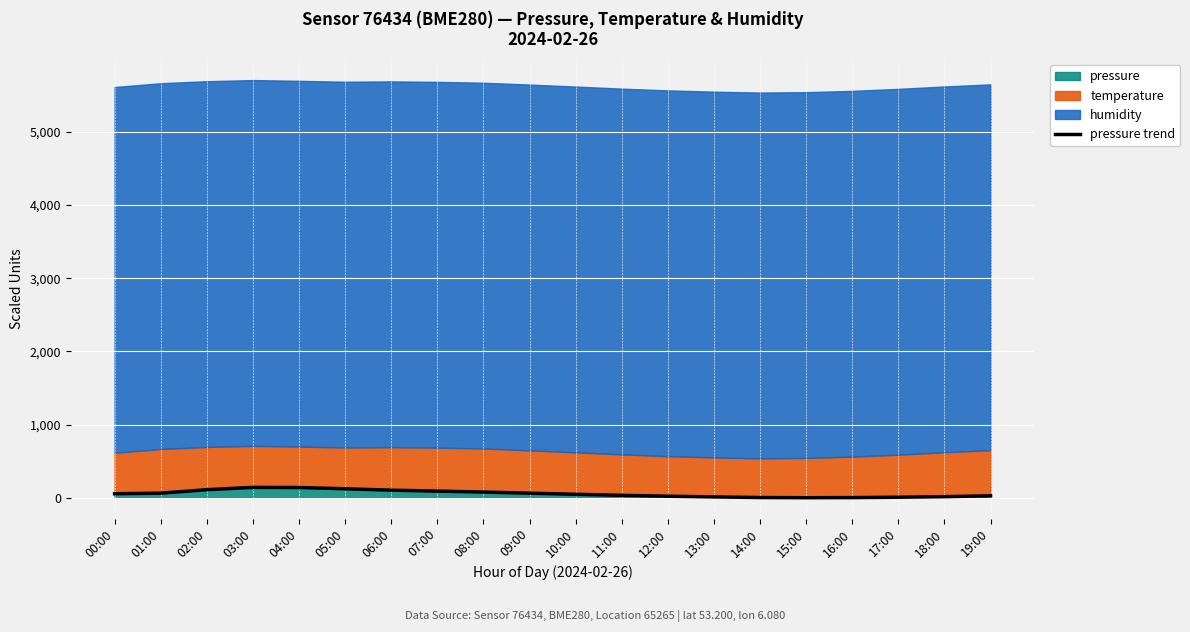

At which label does the data first exceed 54?

00:00